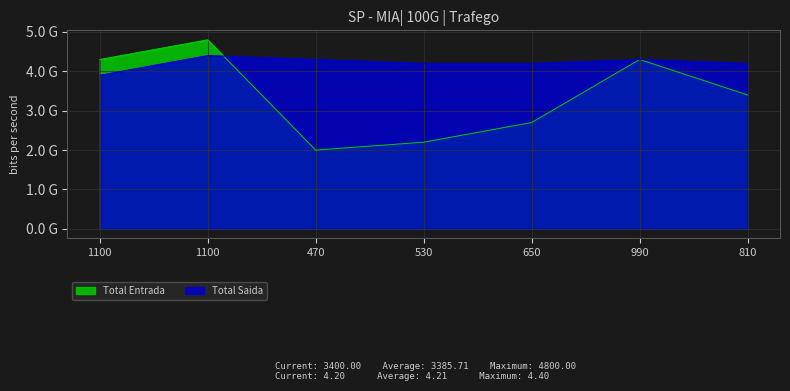

How many distinct data groups are displayed?

2